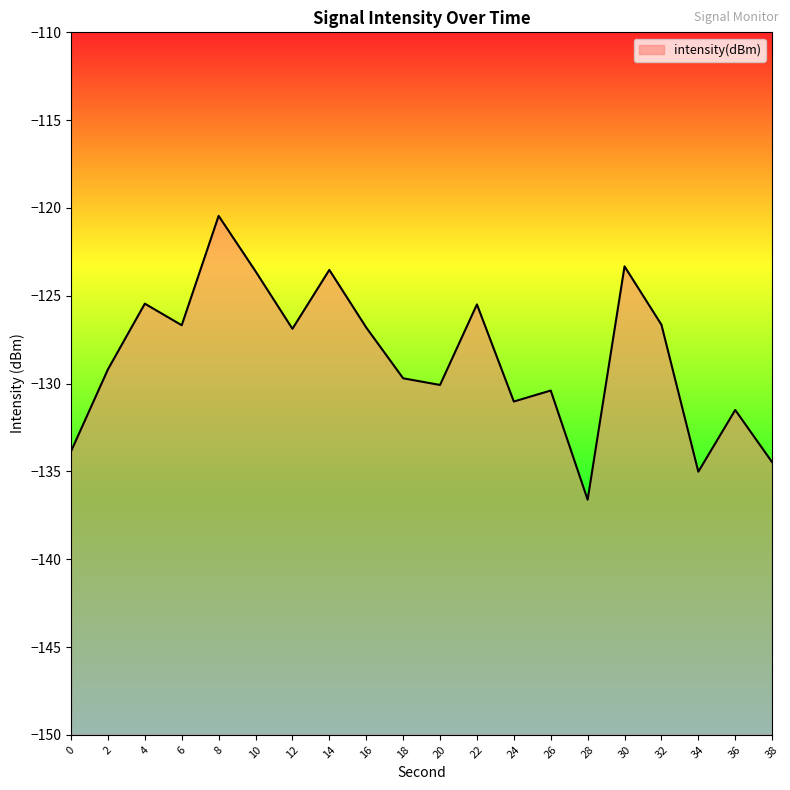

Reading right to left, extract all data points from this chart.

38=-134.5	36=-131.5	34=-135.0	32=-126.6	30=-123.3	28=-136.6	26=-130.4	24=-131.0	22=-125.5	20=-130.1	18=-129.7	16=-126.8	14=-123.5	12=-126.9	10=-123.6	8=-120.5	6=-126.7	4=-125.5	2=-129.2	0=-133.9